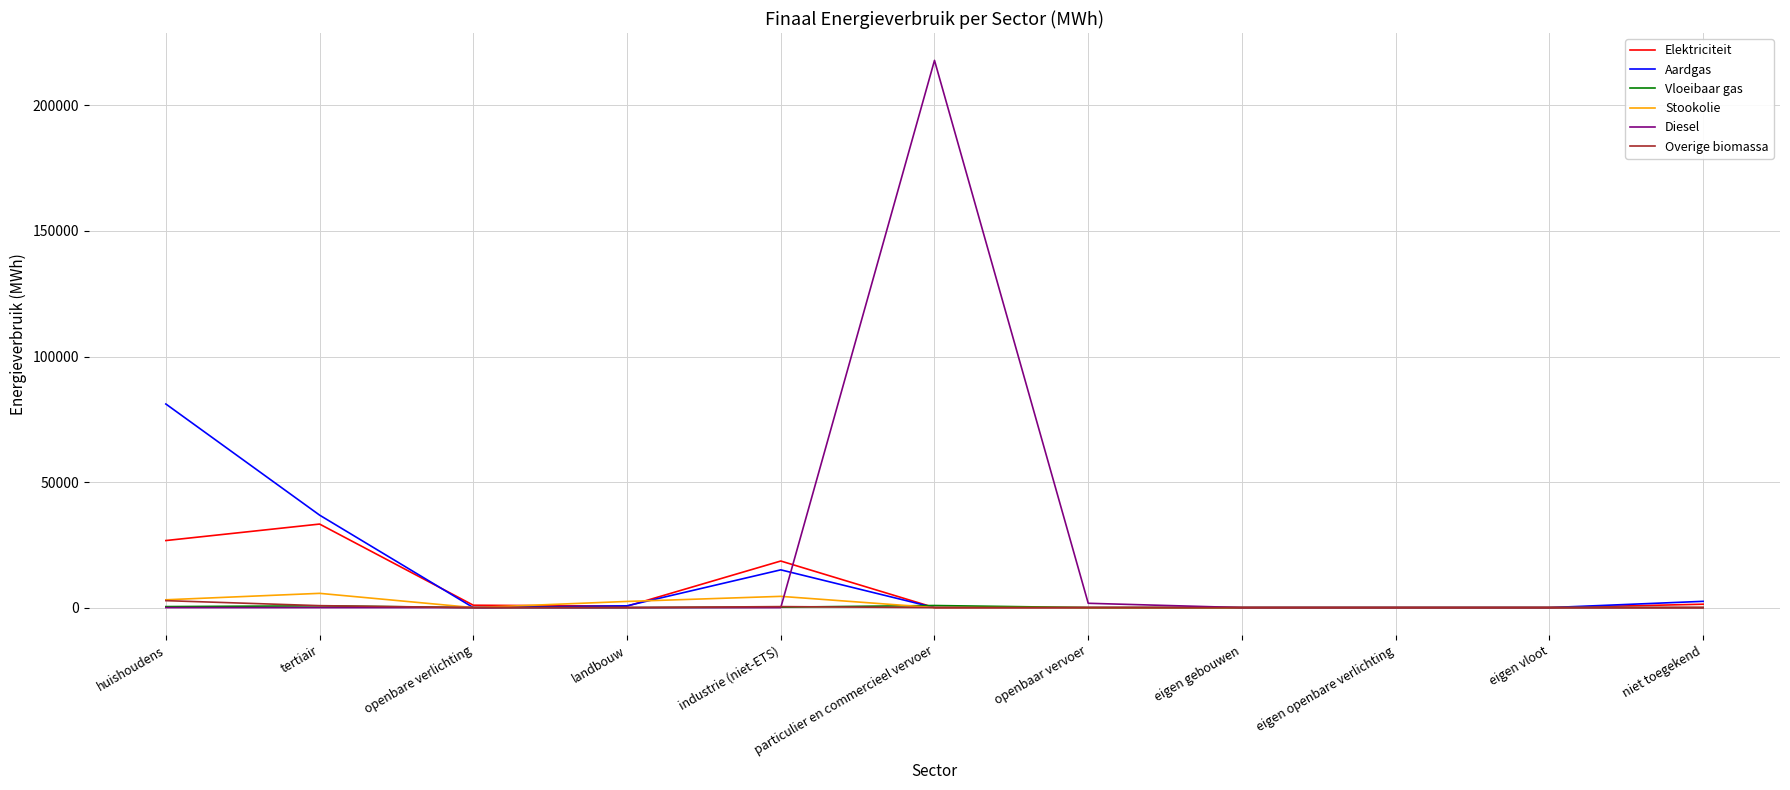

What is the maximum value for Stookolie?

5678.4